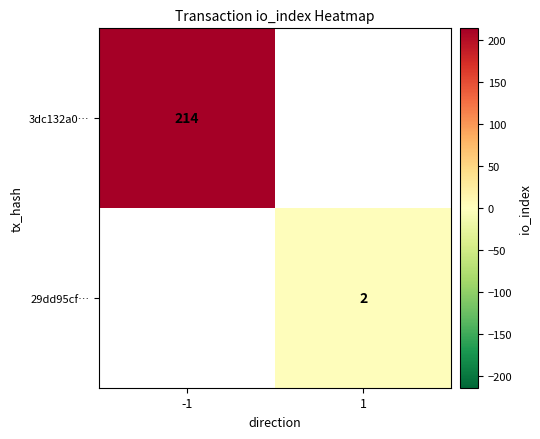

The value of 3dc132a0… at -1 is 48. True or false?

False